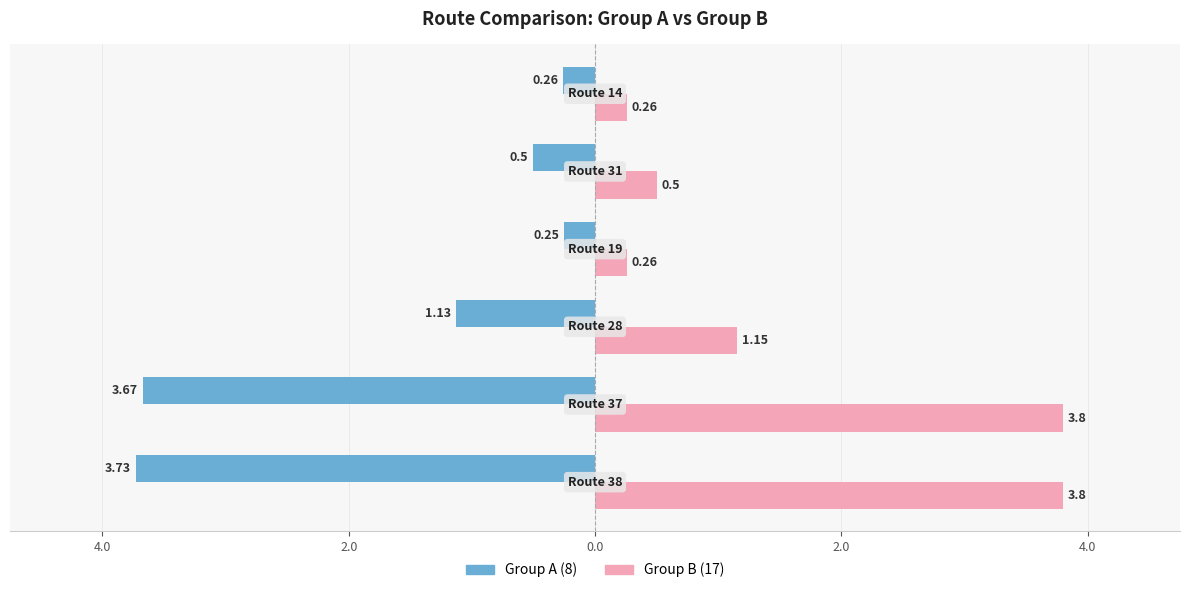

Which series has the largest range (max minus min)?

Group B (17)